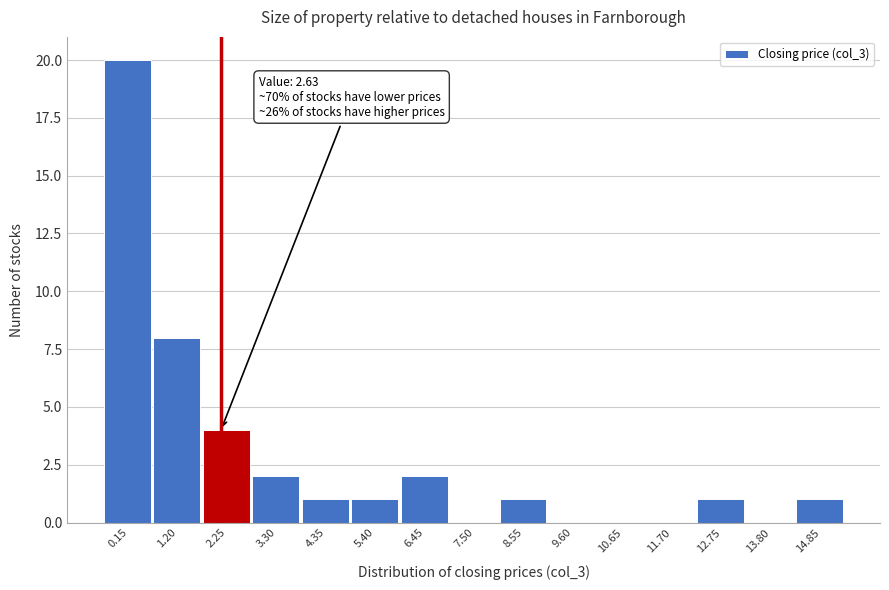

Reading left to right, transcribe all the data shown in this chart.

0.15=20	1.20=8	2.25=4	3.30=2	4.35=1	5.40=1	6.45=2	7.50=0	8.55=1	9.60=0	10.65=0	11.70=0	12.75=1	13.80=0	14.85=1